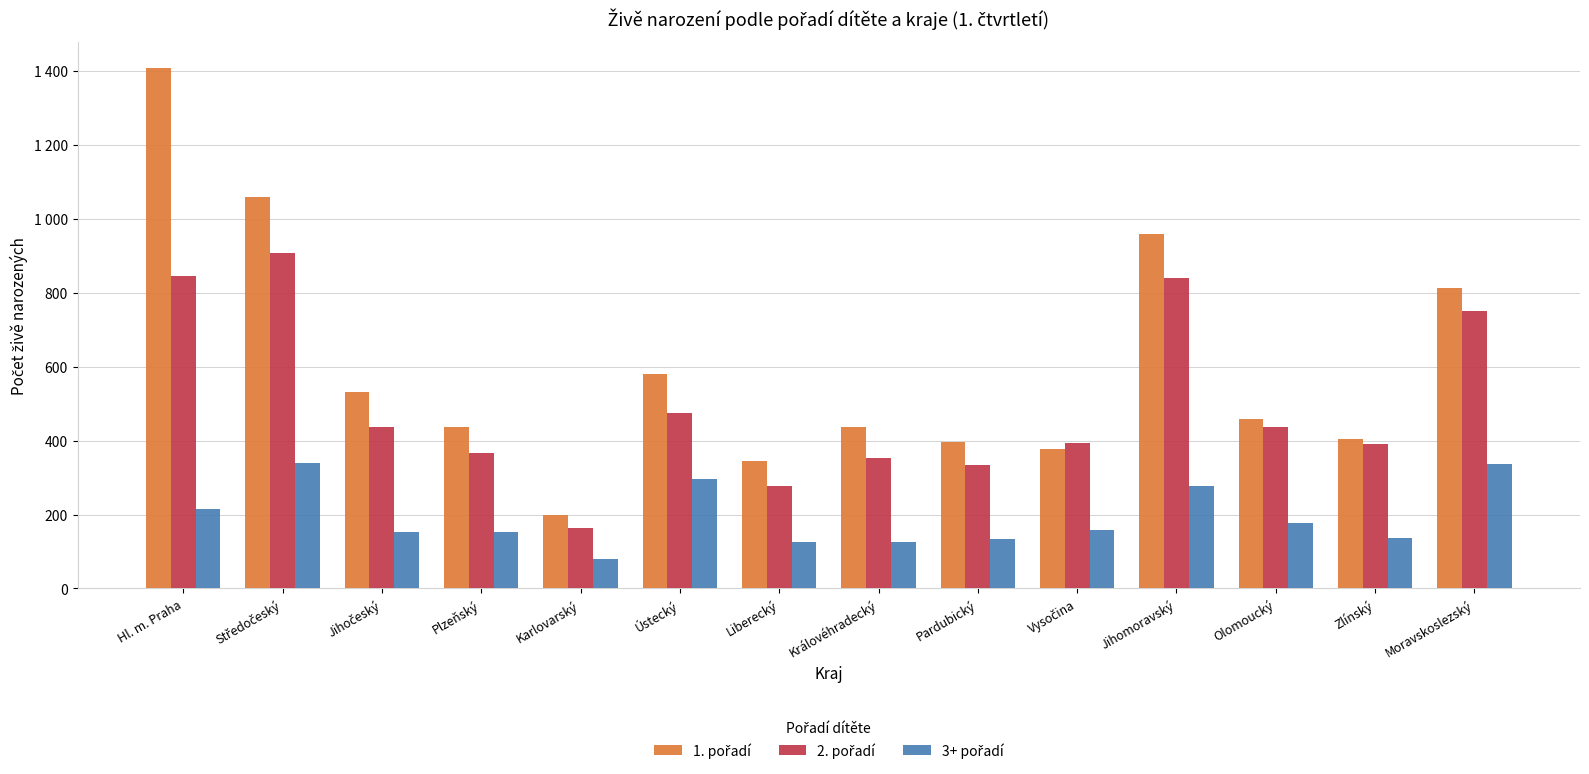

What is the difference between the 2. pořadí values at Liberecký and Jihočeský?

158